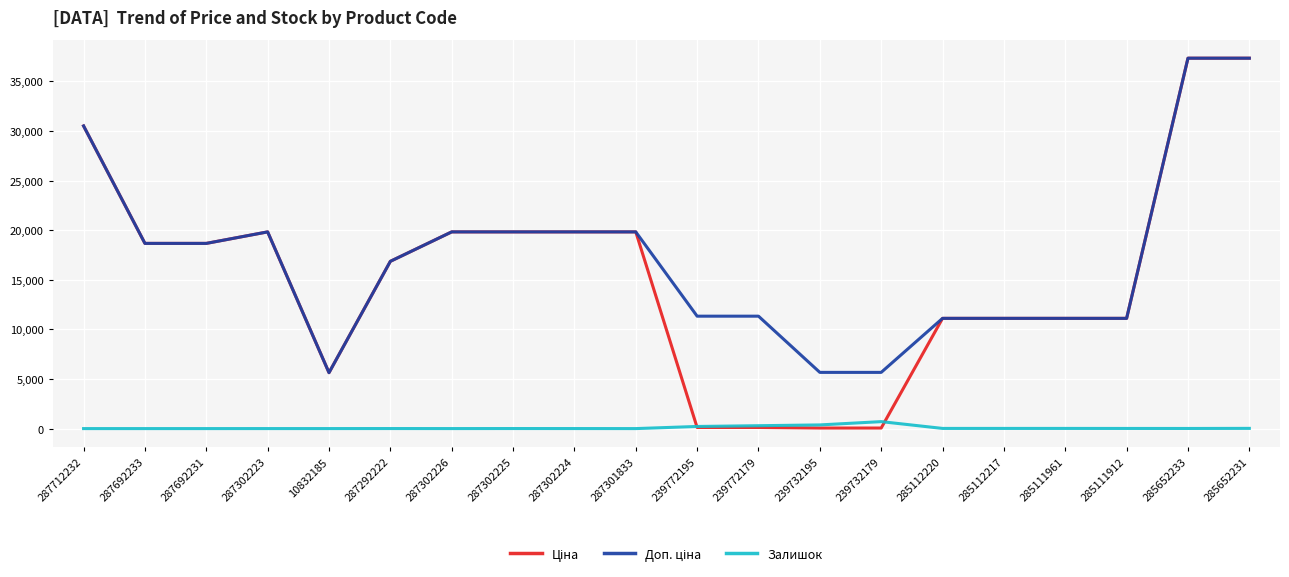

Does the chart display data point markers on the line(s)?

No